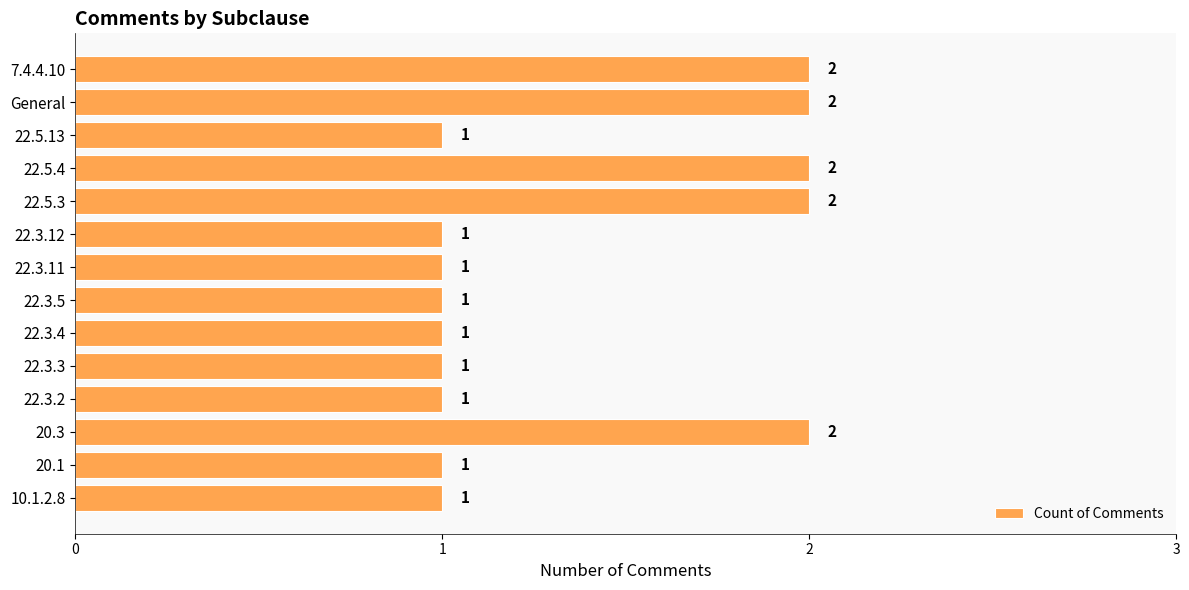

Approximately how many times larger is the value at 22.3.11 compared to 22.5.3?

0.5